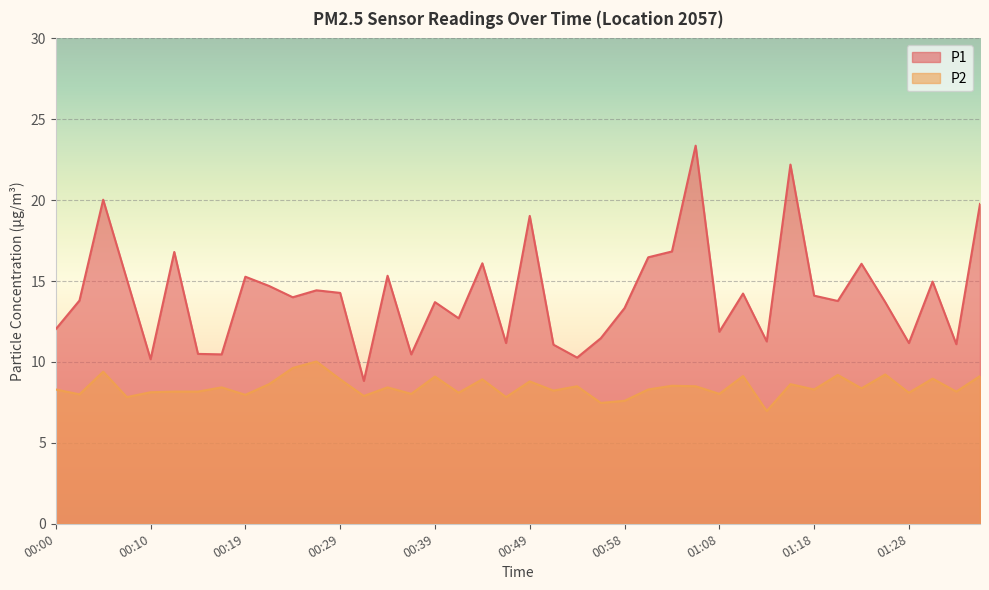

List the series in order of their overall mean, lowest first.

P2, P1